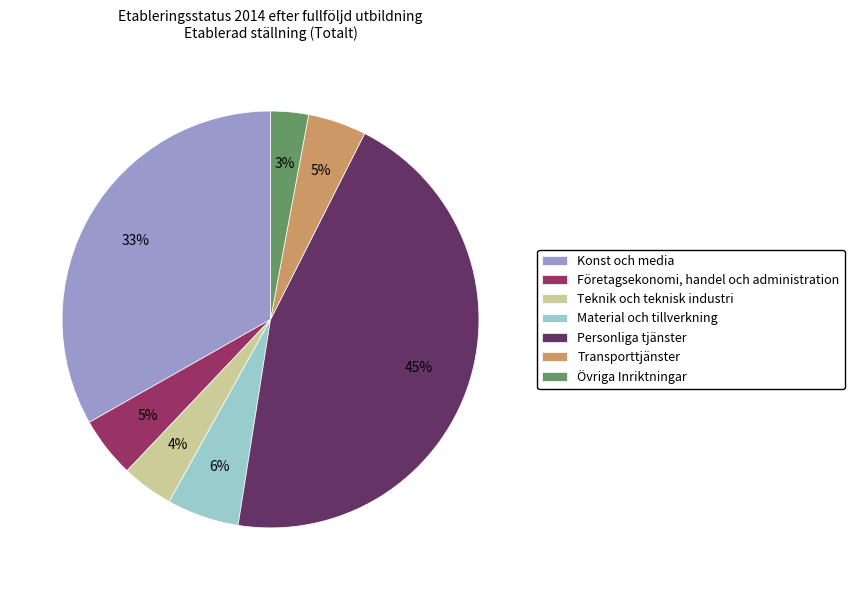

Combined, do Teknik och teknisk industri and Material och tillverkning account for over 50%?

No